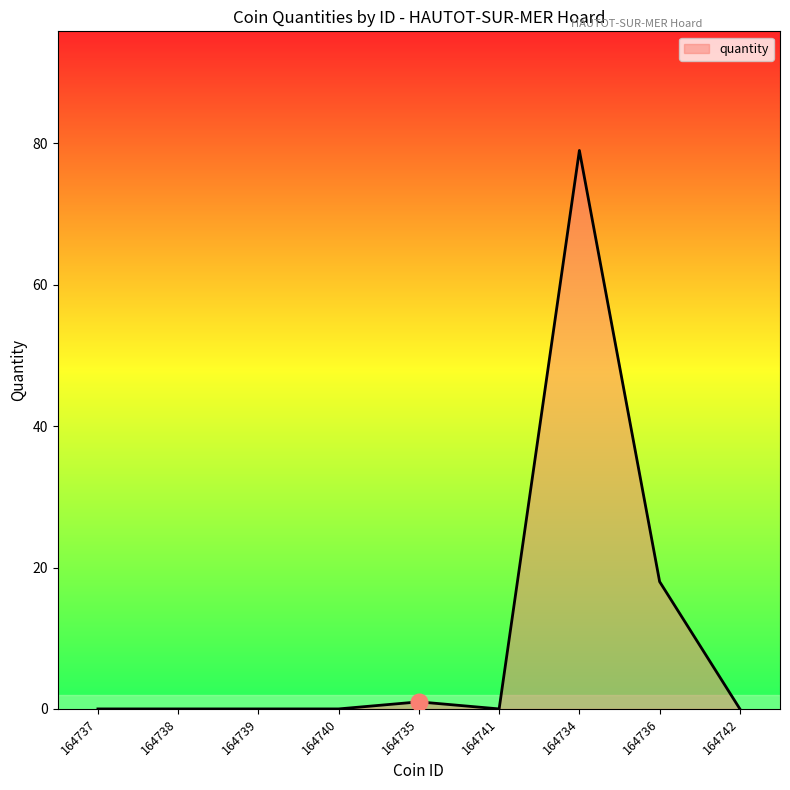

What is the greatest value displayed?

79